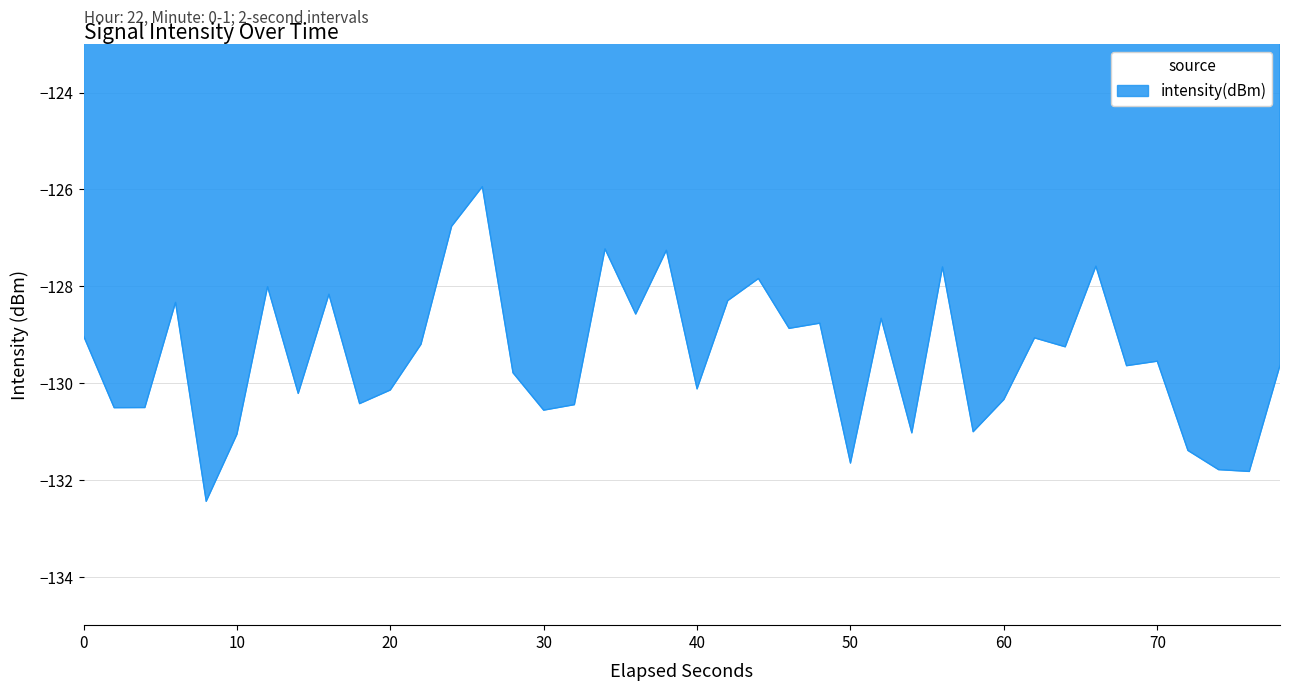

What is the difference between the maximum and minimum values?

6.5